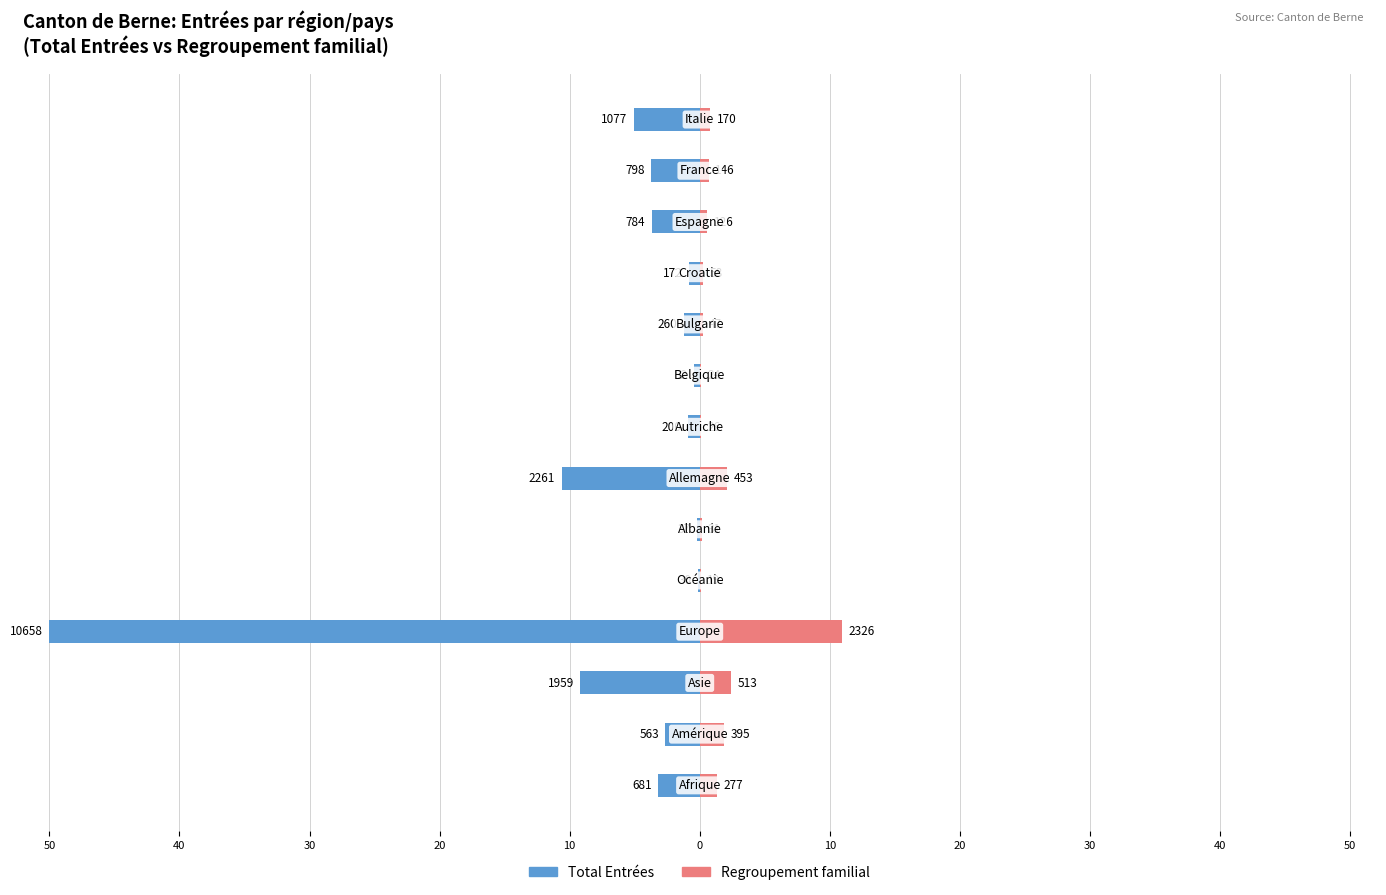

At 20, list the series in order from largest to smallest.

Regroupement familial, Total Entrées